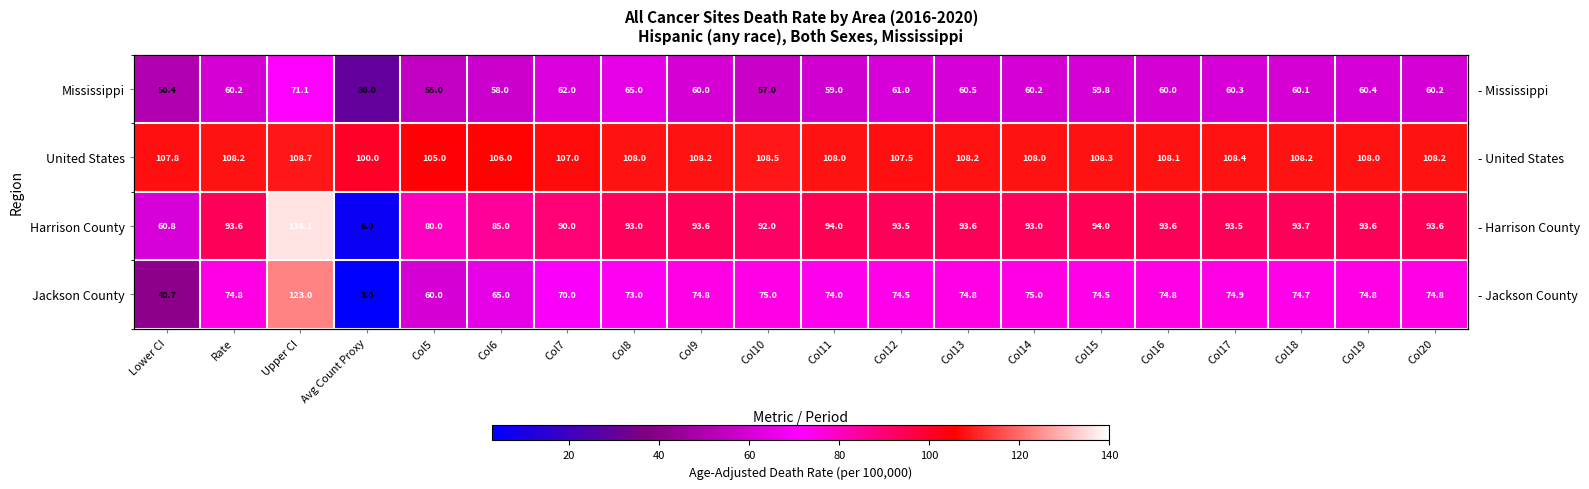

Between Lower CI and Col7, which series saw the biggest shift?

Jackson County